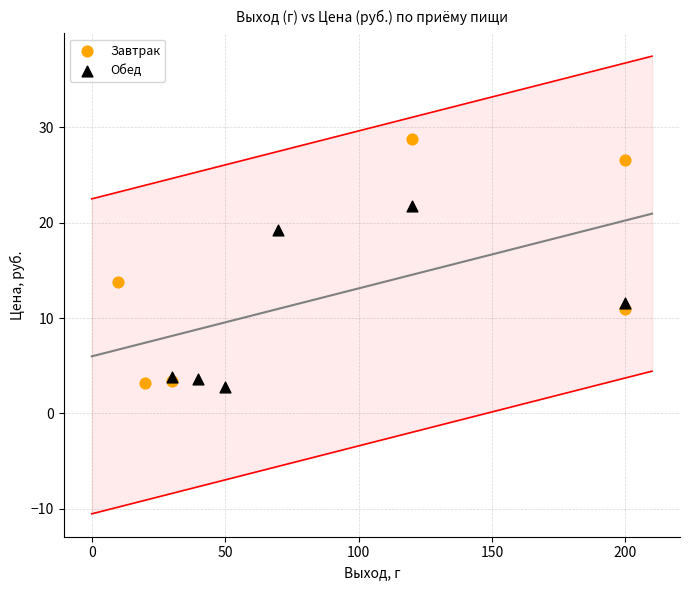

Which series contains the highest Y value?

Завтрак